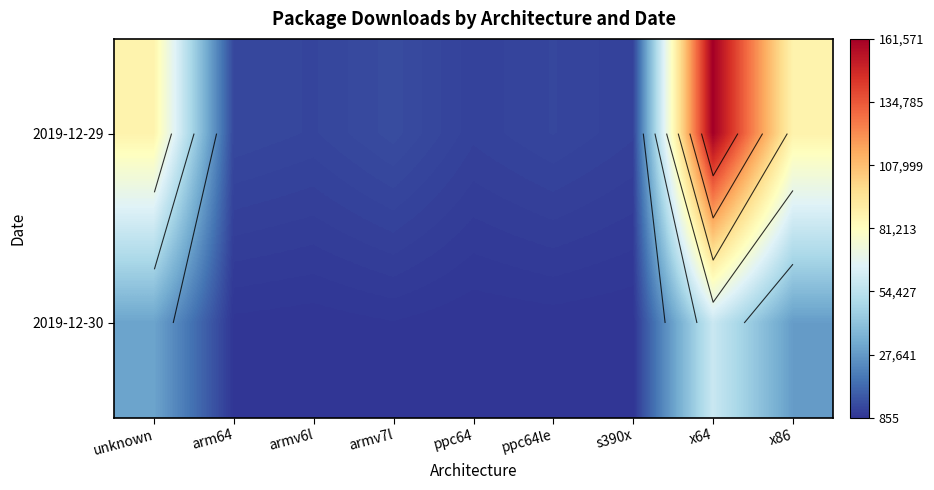

The value of 2019-12-30 at armv6l is 1628. True or false?

False